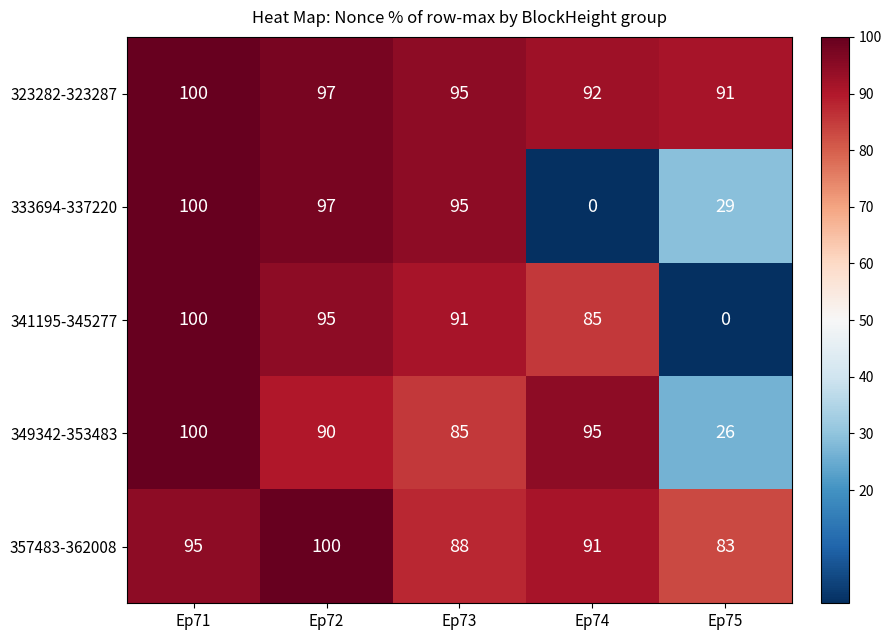

How many data points in 333694-337220 are less than 95?

2